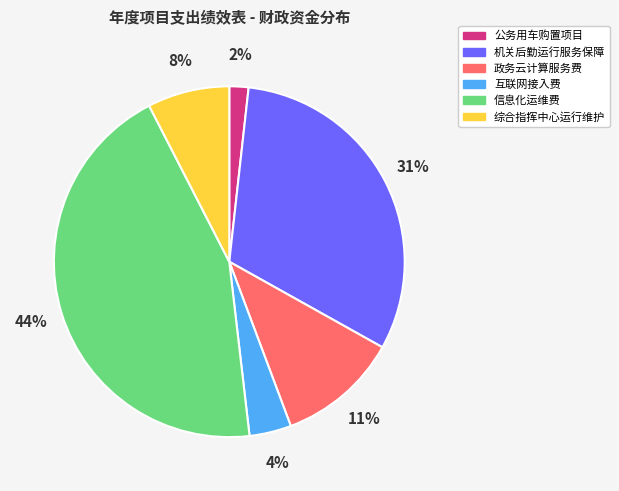

Rank the categories by value from lowest to highest.

公务用车购置项目, 互联网接入费, 综合指挥中心运行维护, 政务云计算服务费, 机关后勤运行服务保障, 信息化运维费